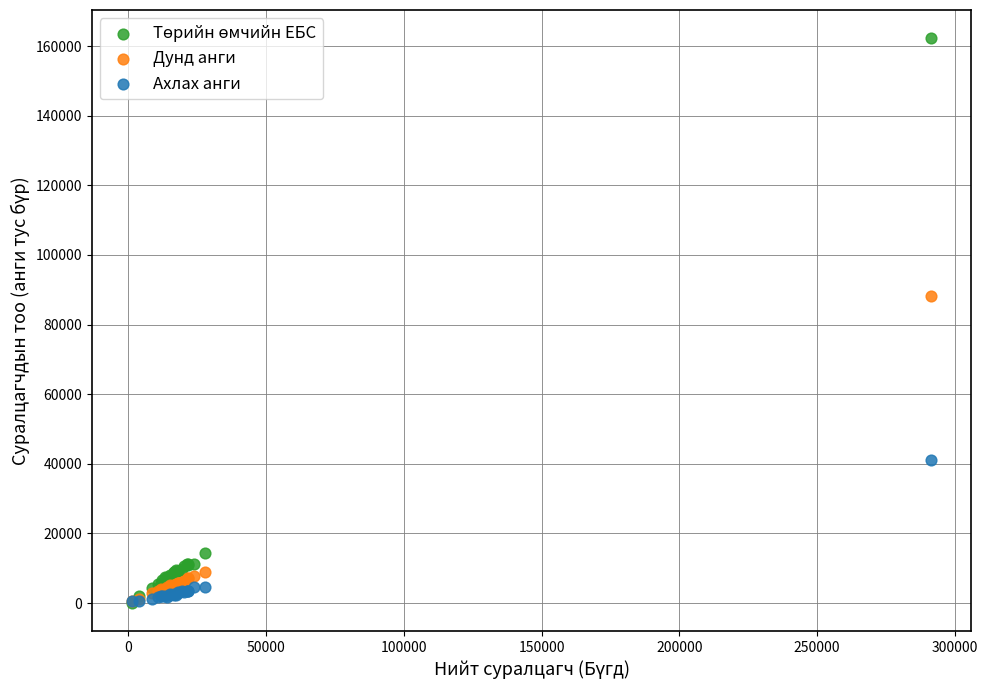

In the Ахлах анги series, what Y value is closest to 20757?

4664